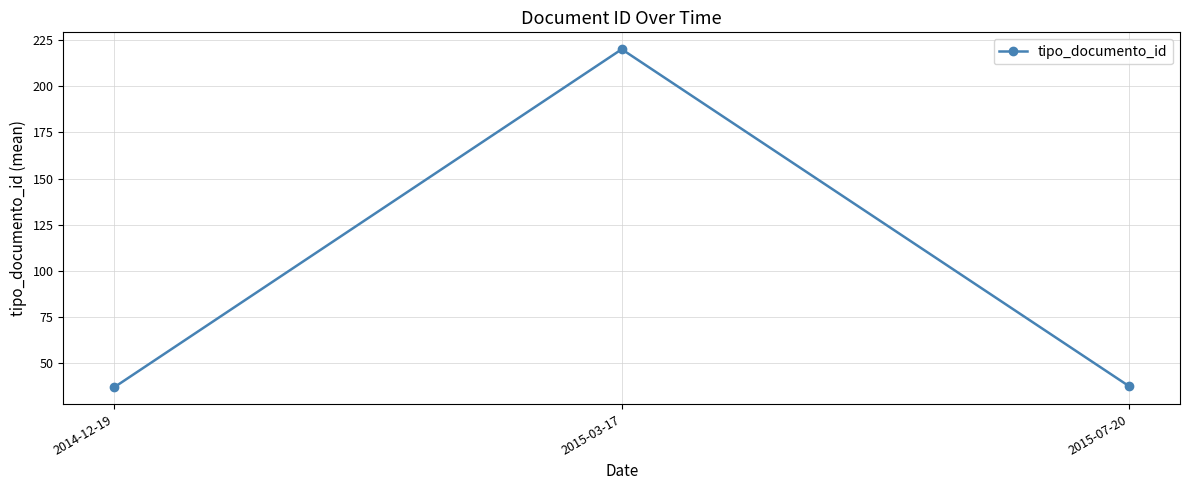

What is the label of the 3rd point from the right?

2014-12-19